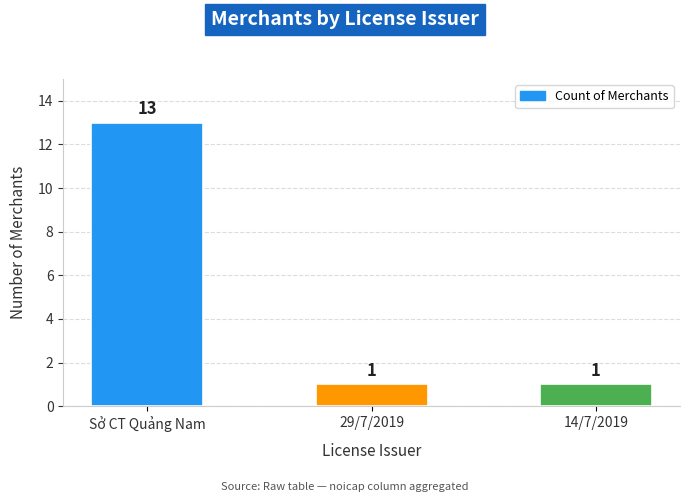

What is the smallest value displayed?

1